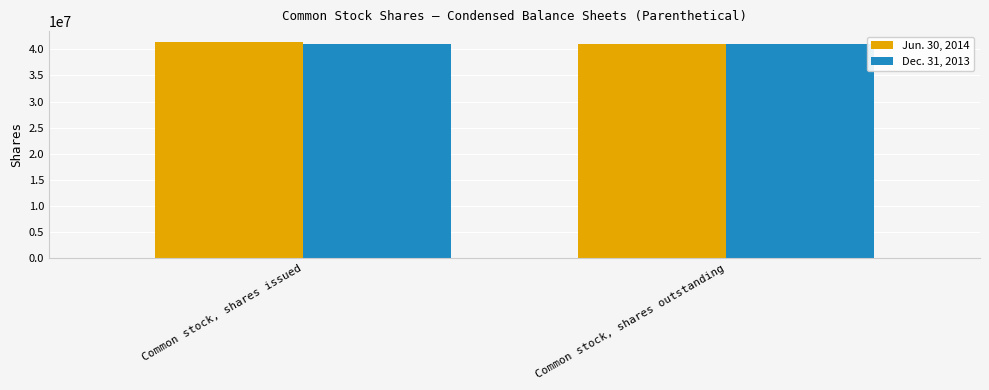

What is the sum of all Dec. 31, 2013 values?

81830260